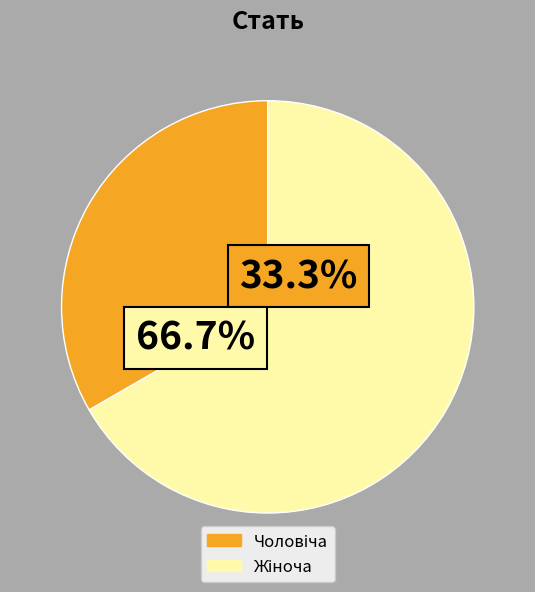

Combined, do Чоловіча and Жіноча account for over 50%?

Yes